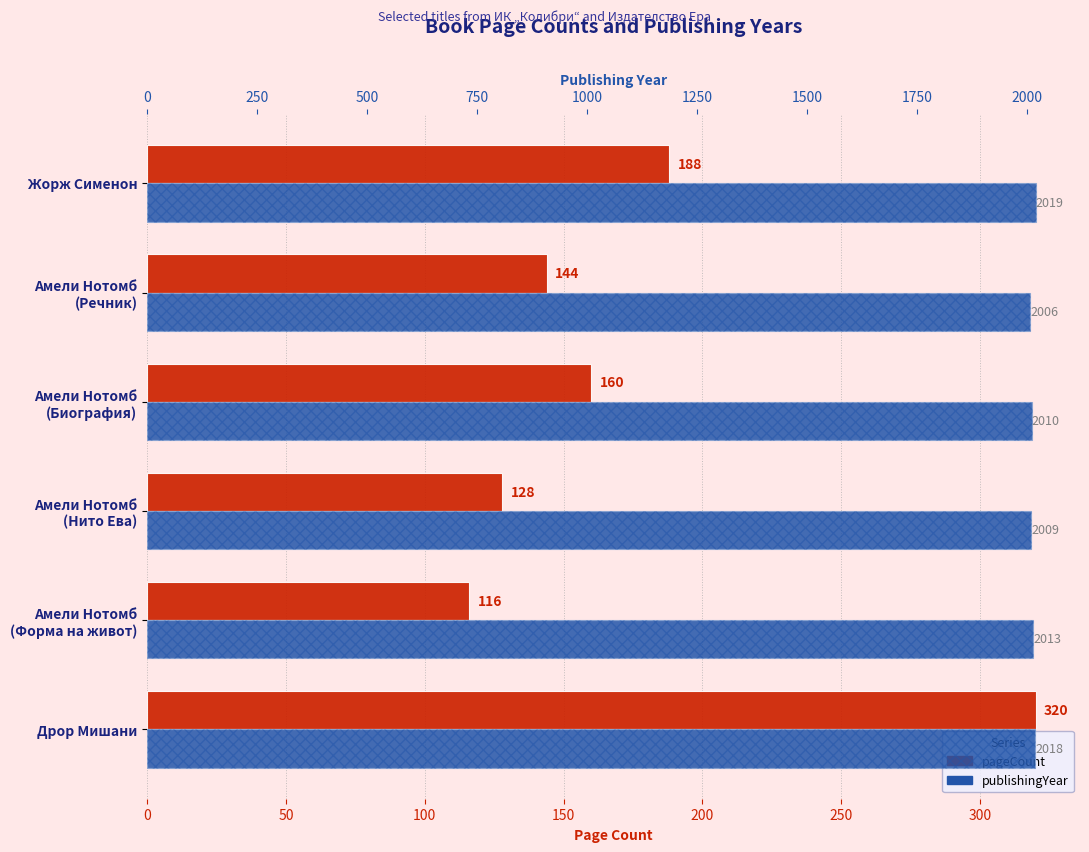

At how many categories does at least one series exceed 1390?

6